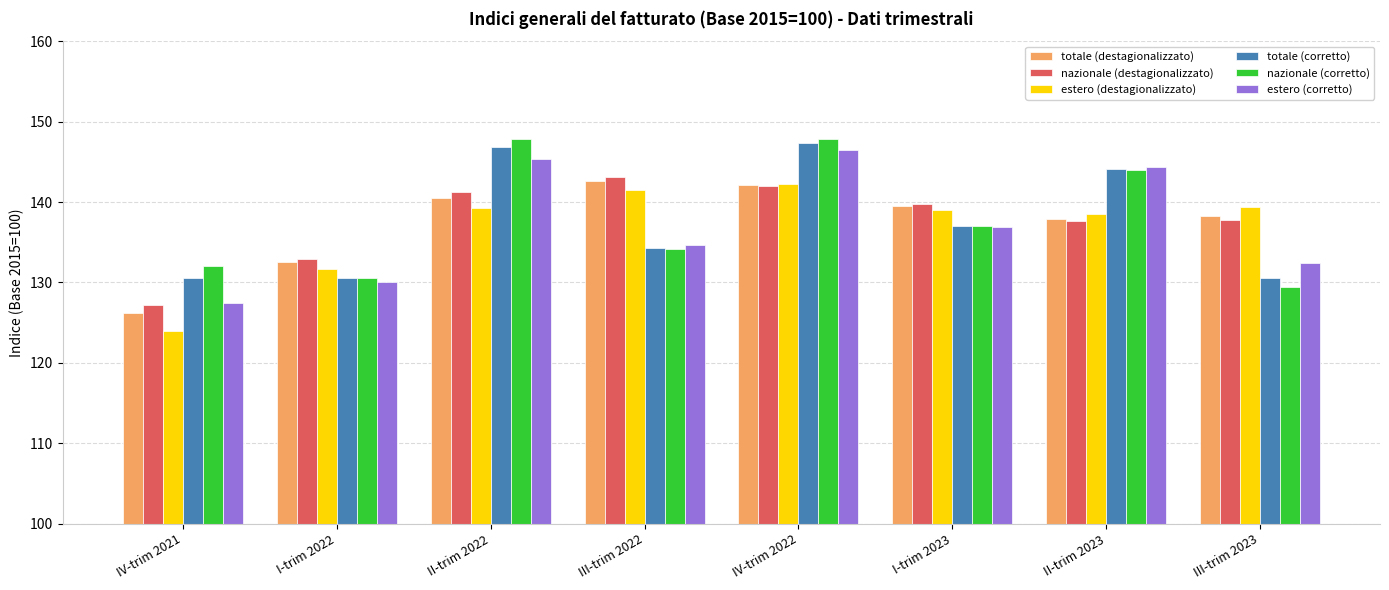

What is the sum of all nazionale (corretto) values?

1102.9